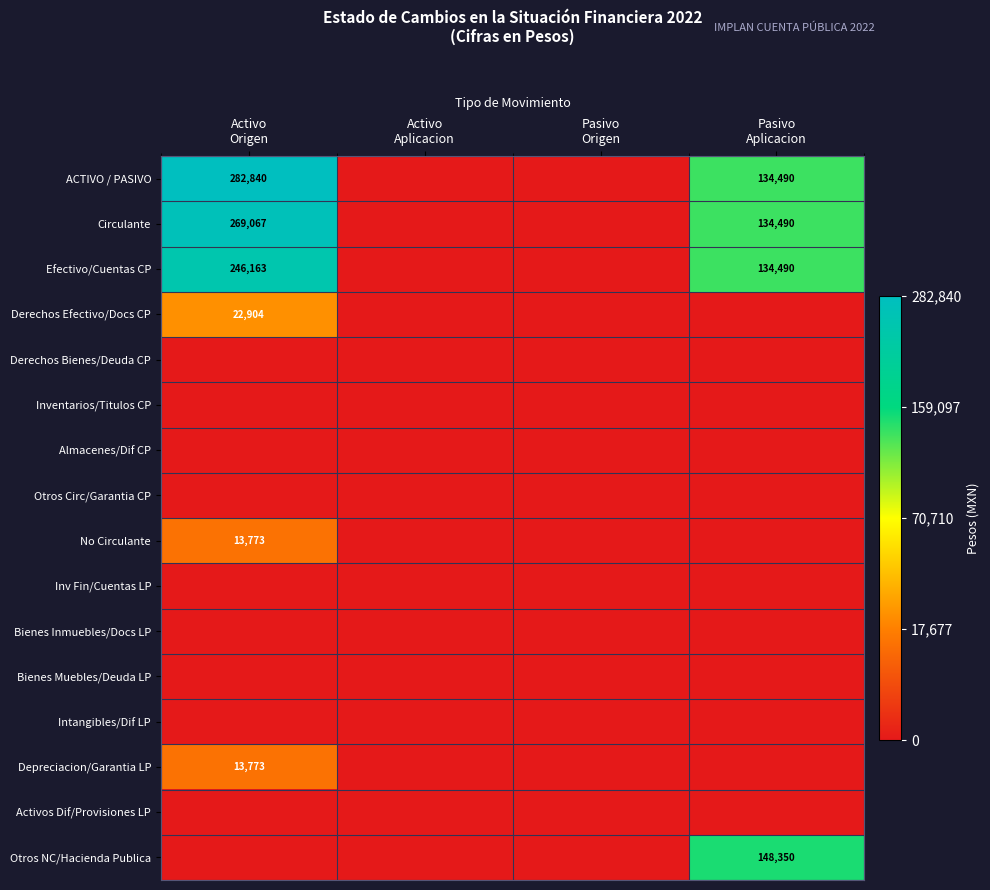

The Circulante series shows 0.2 at Pasivo Aplicacion. True or false?

False